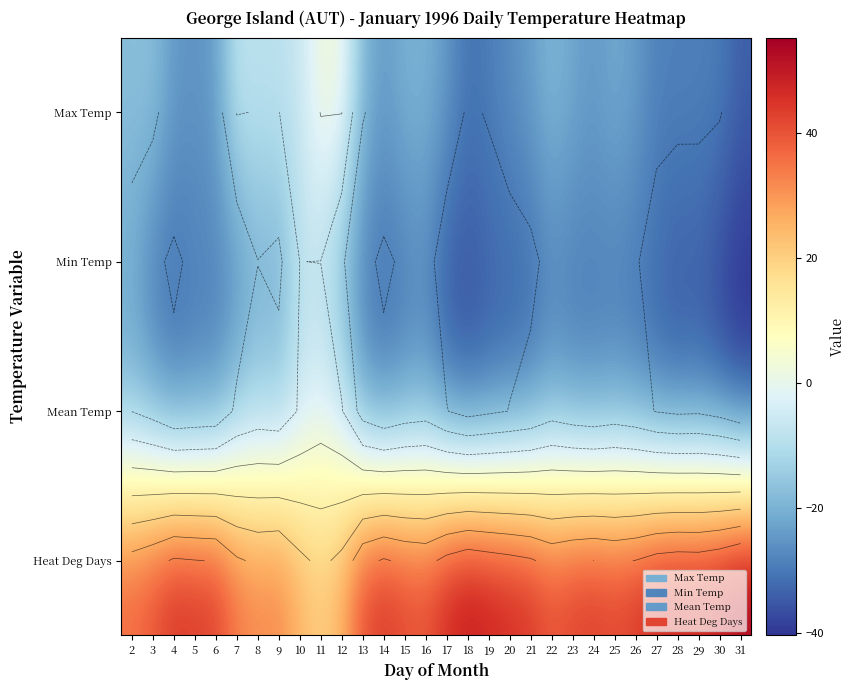

Rank the series by their maximum value, from highest to lowest.

Heat Deg Days, Max Temp, Mean Temp, Min Temp